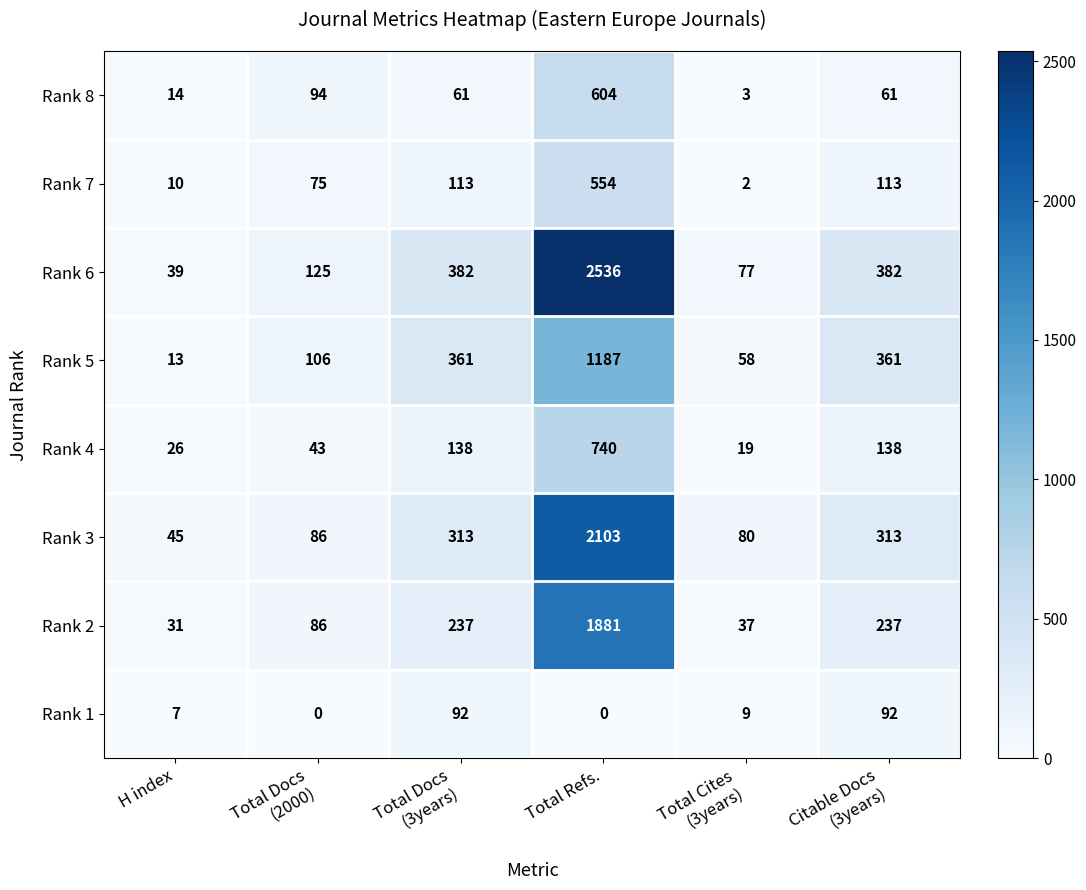

At which category is the sum across all series the highest?

Total Refs.